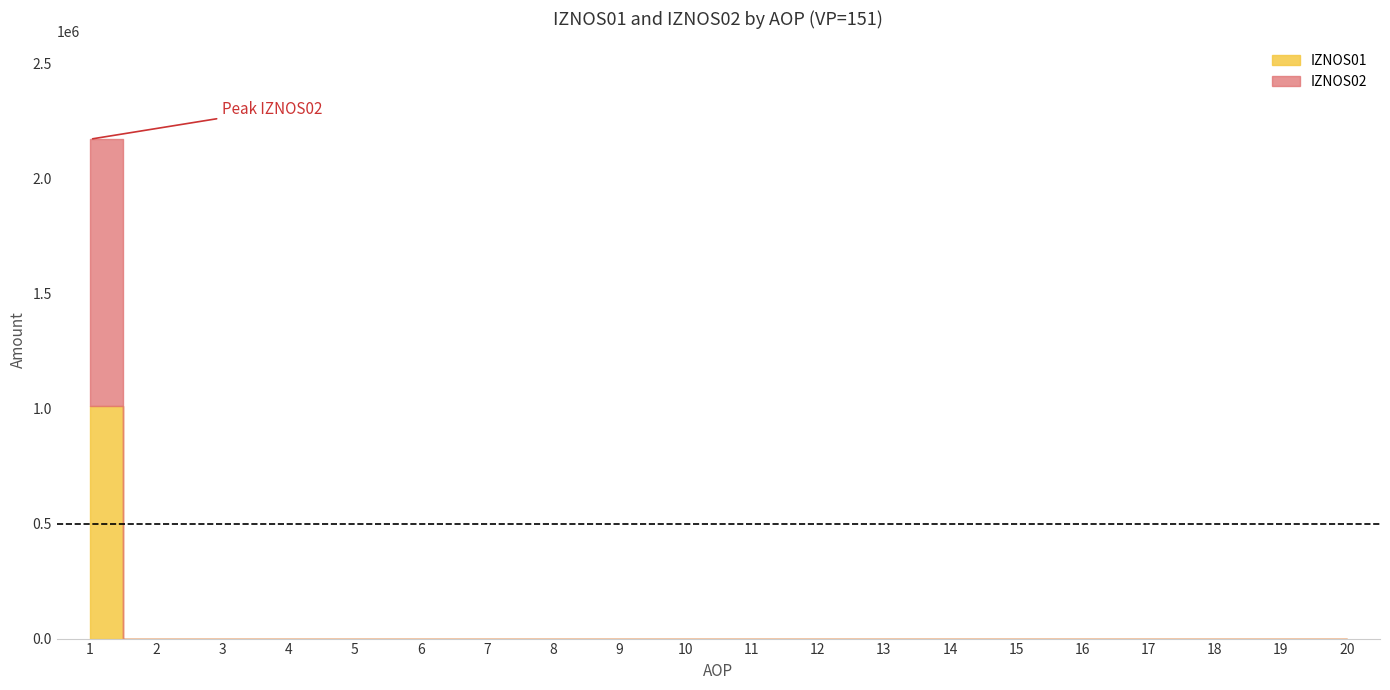

Reading left to right, list all the values displayed in this chart.

IZNOS01: 1=1011933.3	2=0.0	3=0.0	4=0.0	5=0.0	6=0.0	7=0.0	8=0.0	9=0.0	10=0.0	11=0.0	12=0.0	13=0.0	14=0.0	15=0.0	16=0.0	17=0.0	18=0.0	19=0.0	20=0.0
IZNOS02: 1=1160606.3	2=0.0	3=0.0	4=0.0	5=0.0	6=0.0	7=0.0	8=0.0	9=0.0	10=0.0	11=0.0	12=0.0	13=0.0	14=0.0	15=0.0	16=0.0	17=0.0	18=0.0	19=0.0	20=0.0